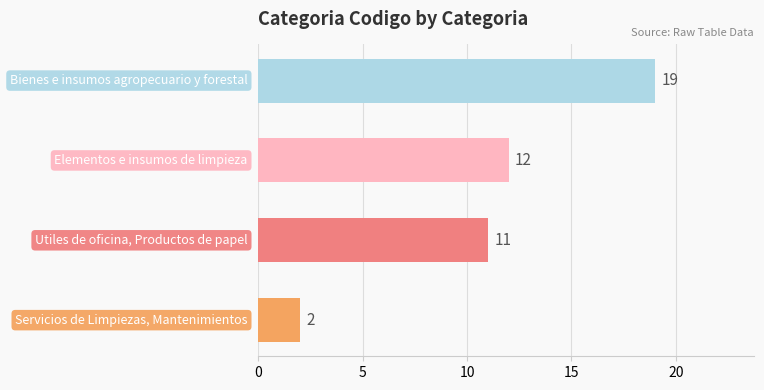

What is the maximum value shown in the chart?

19